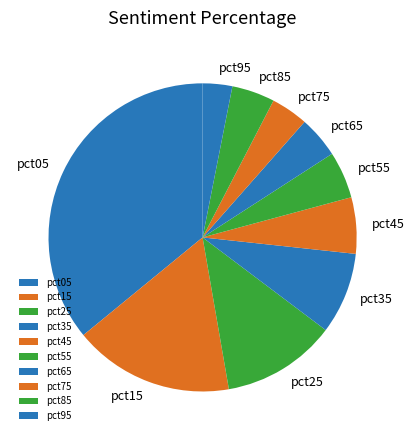

Which category has the biggest portion of the pie?

pct05